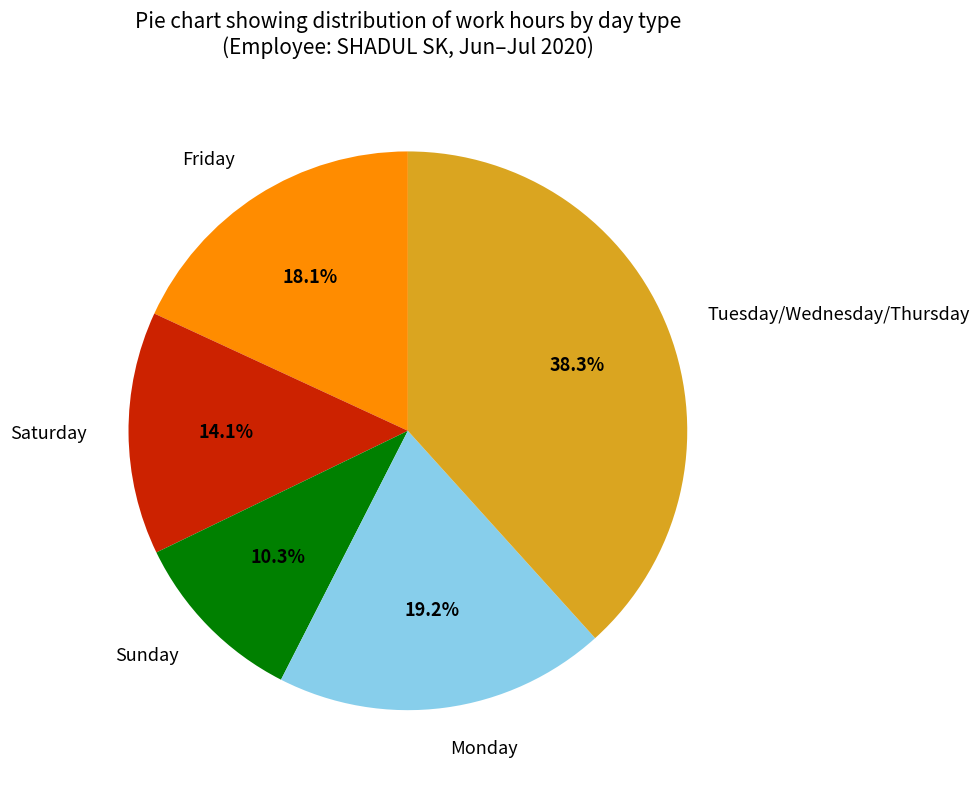

Is the sum of Sunday and Saturday greater than half?

No